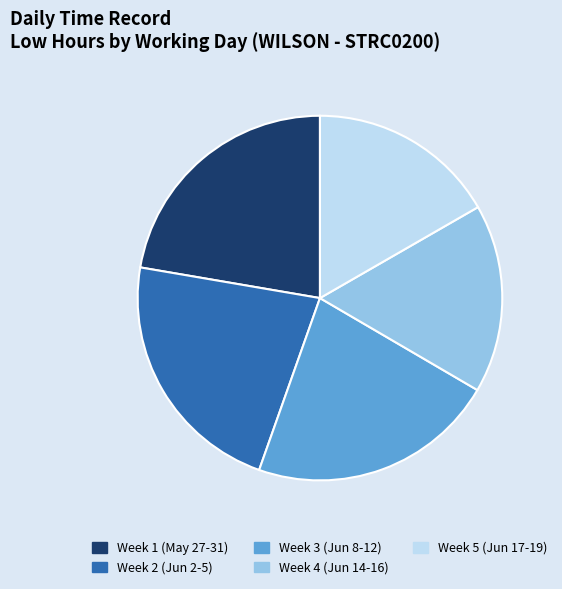

Is there any slice that represents more than half of the pie?

No